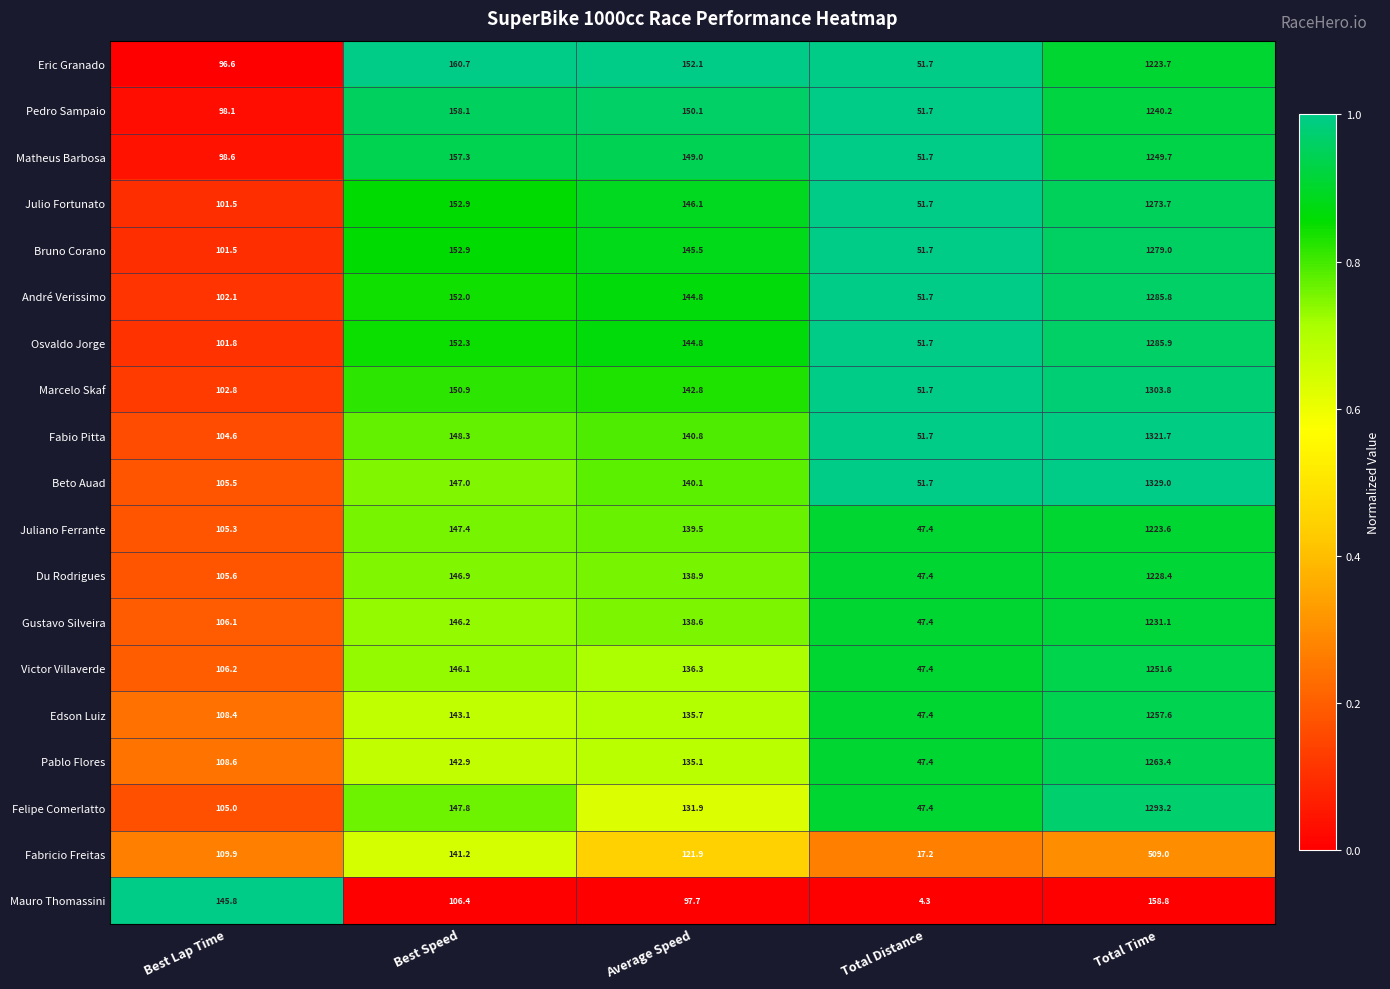

What is the highest value of the Victor Villaverde series?

1251.6